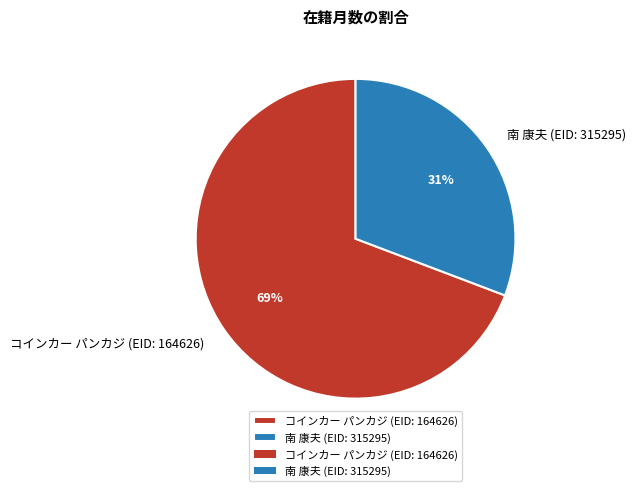

Is the sum of コインカー パンカジ (EID: 164626) and 南 康夫 (EID: 315295) greater than half?

Yes